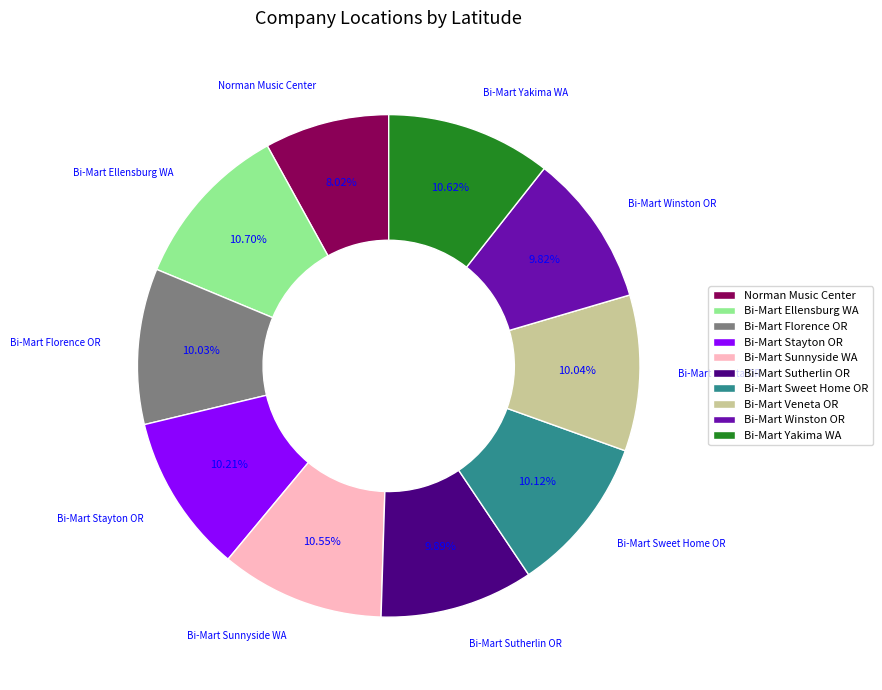

Combined, what portion of the pie is Norman Music Center and Bi-Mart Winston OR?

17.8%